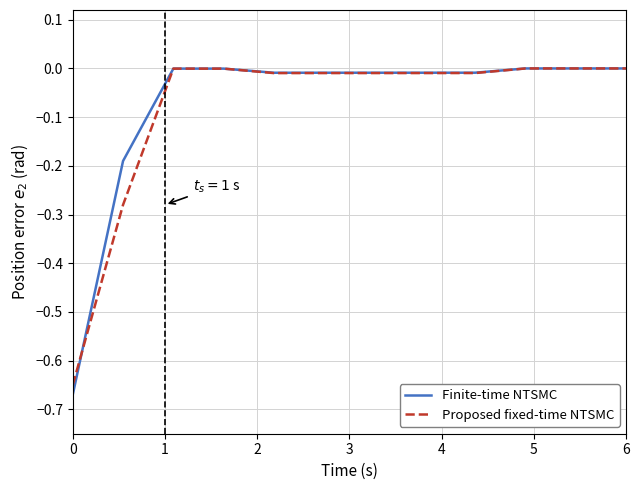

Does the chart display data point markers on the line(s)?

No